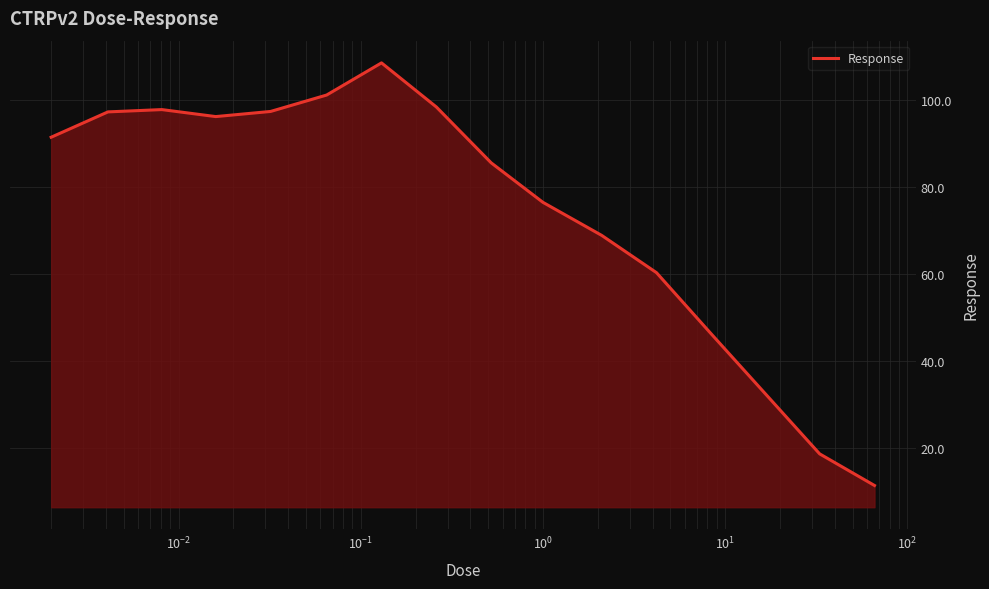

What is the smallest value displayed?

11.3